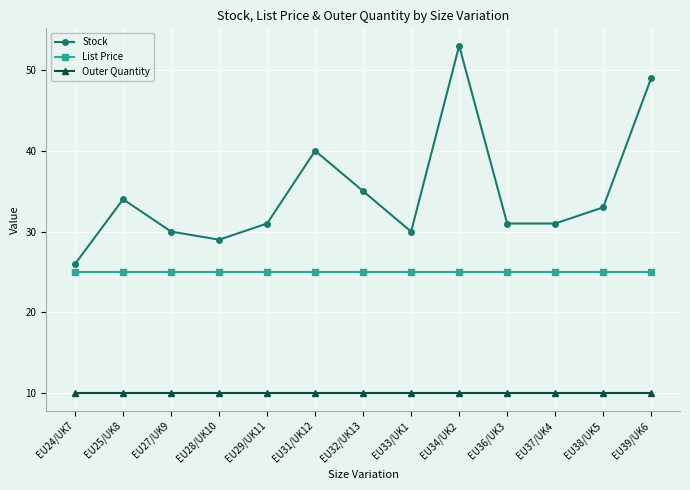

What is the maximum value for Stock?

53.0